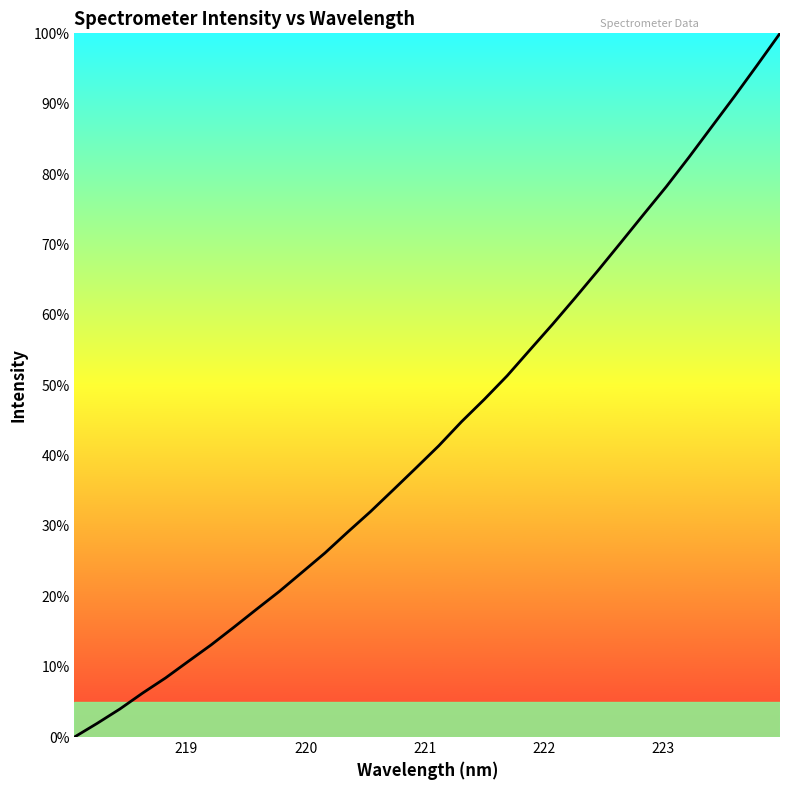

Reading left to right, list all the values displayed in this chart.

0.0	2.0	4.0	6.3	8.4	10.8	13.1	15.6	18.2	20.7	23.4	26.2	29.1	32.0	35.1	38.2	41.4	44.8	48.0	51.3	55.0	58.7	62.4	66.3	70.3	74.3	78.2	82.4	86.7	91.1	95.5	100.0